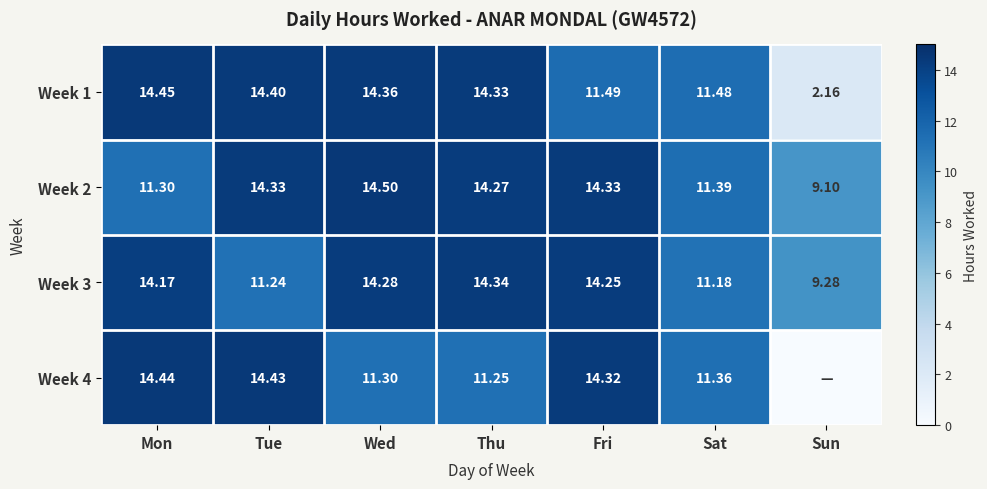

True or false: Week 4 has a value of 17.9 at Wed.

False